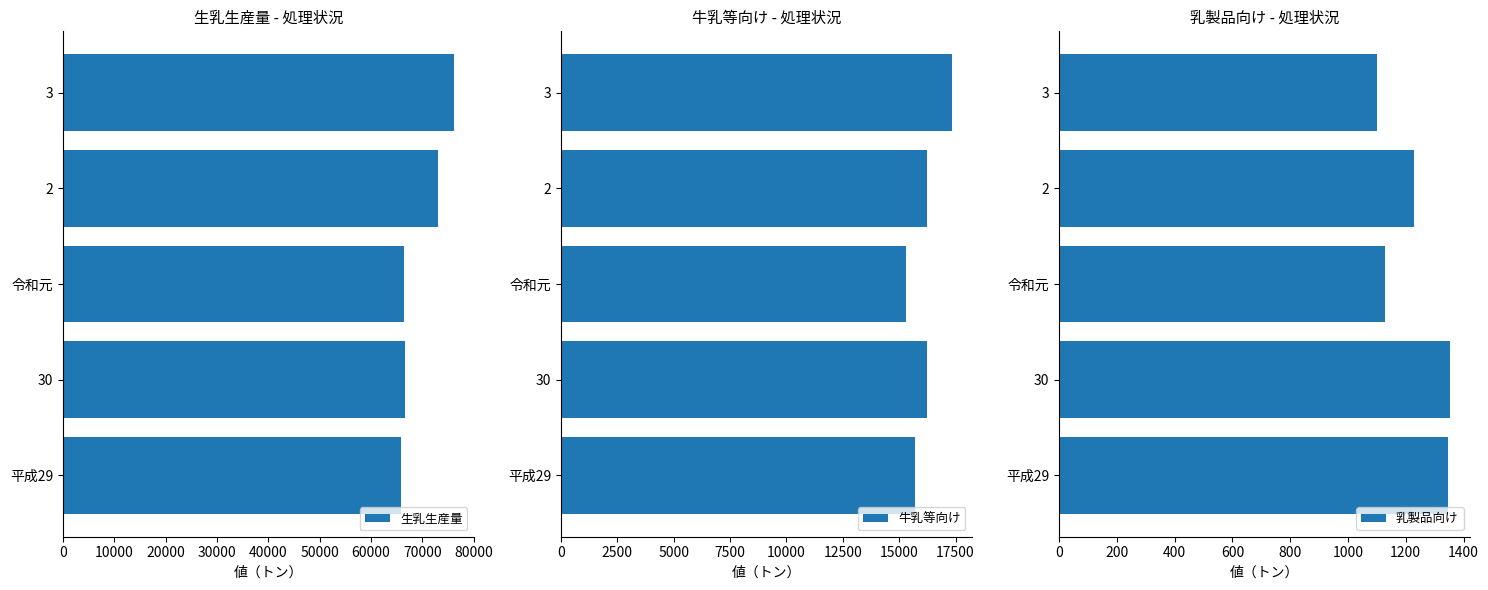

How many data points does each series have?

5